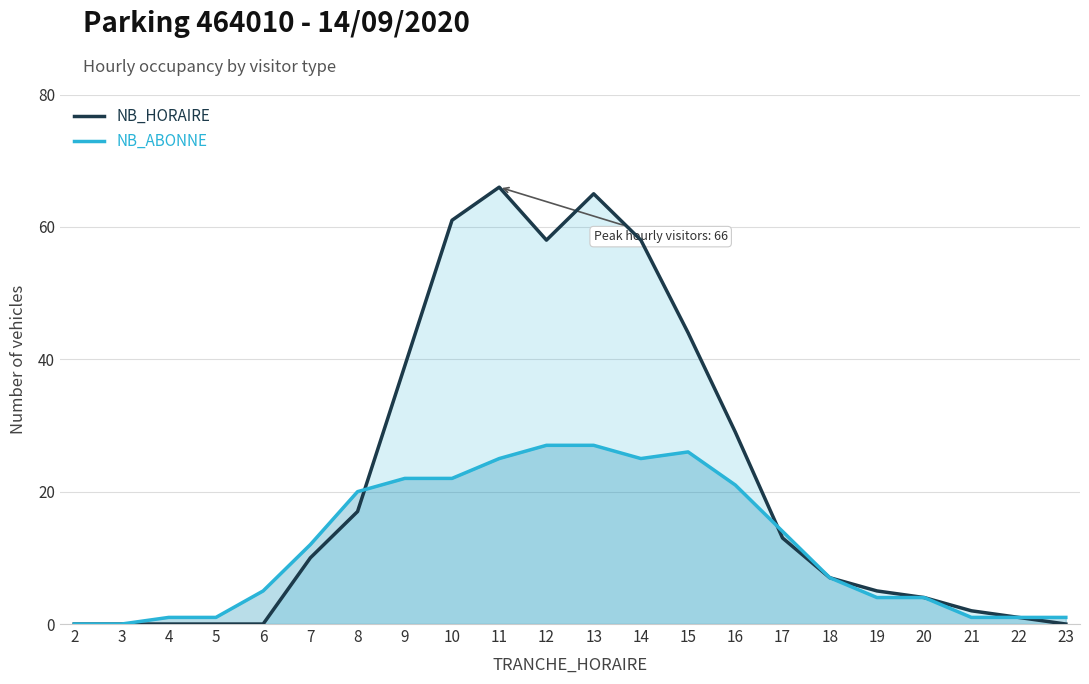

Reading left to right, what are all the values shown in this chart?

NB_HORAIRE: 2=0	3=0	4=0	5=0	6=0	7=10	8=17	9=39	10=61	11=66	12=58	13=65	14=58	15=44	16=29	17=13	18=7	19=5	20=4	21=2	22=1	23=0
NB_ABONNE: 2=0	3=0	4=1	5=1	6=5	7=12	8=20	9=22	10=22	11=25	12=27	13=27	14=25	15=26	16=21	17=14	18=7	19=4	20=4	21=1	22=1	23=1